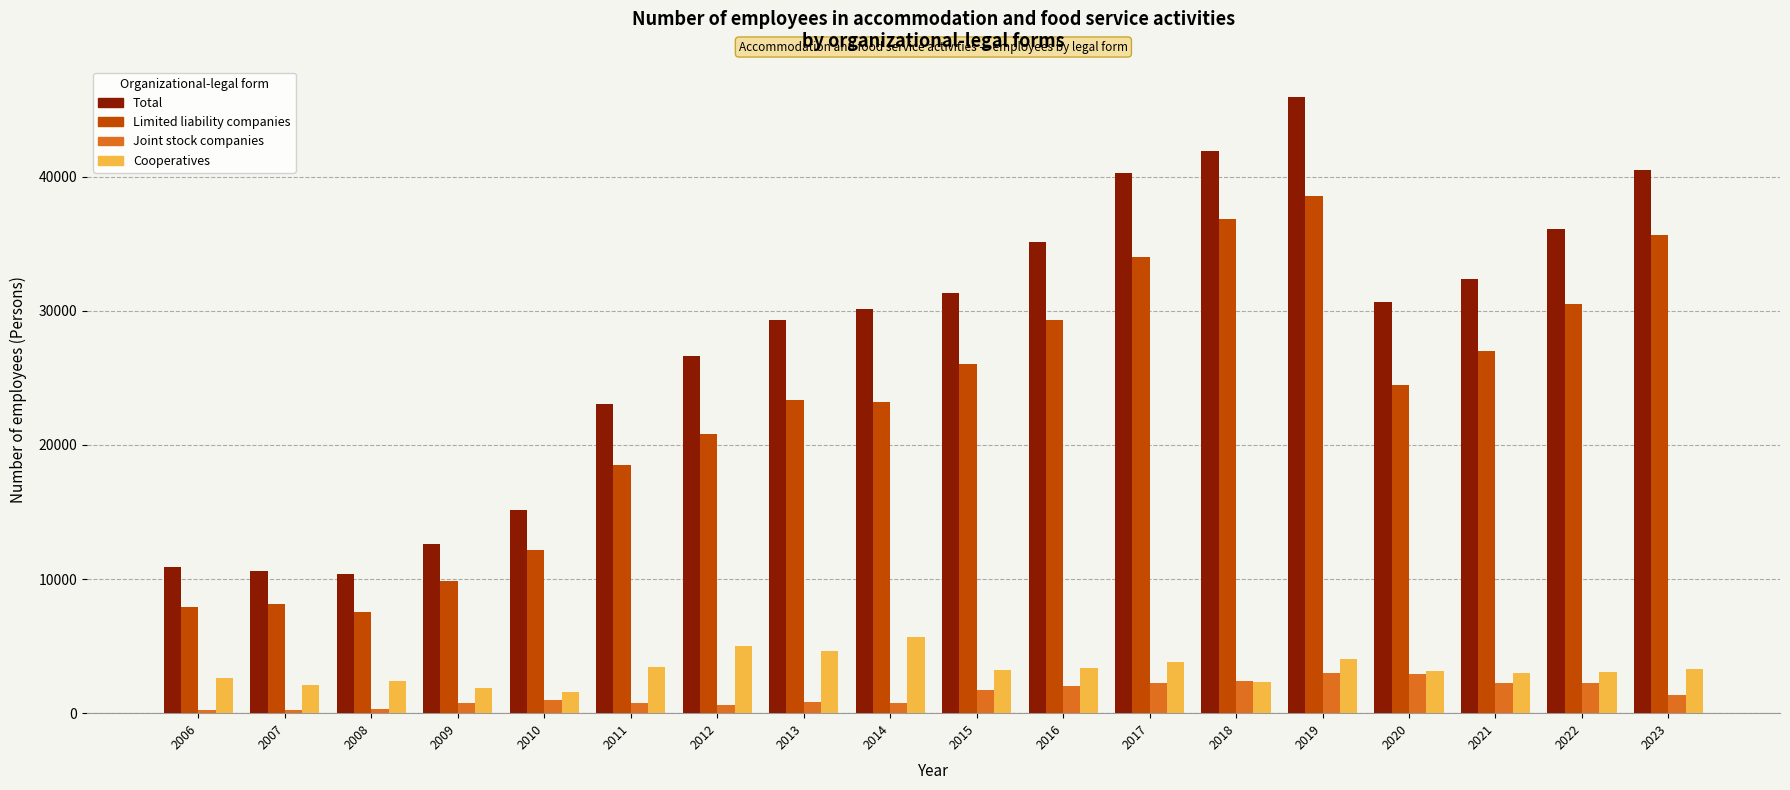

What is the difference between the maximum and second lowest values in the Limited liability companies series?

30700.0